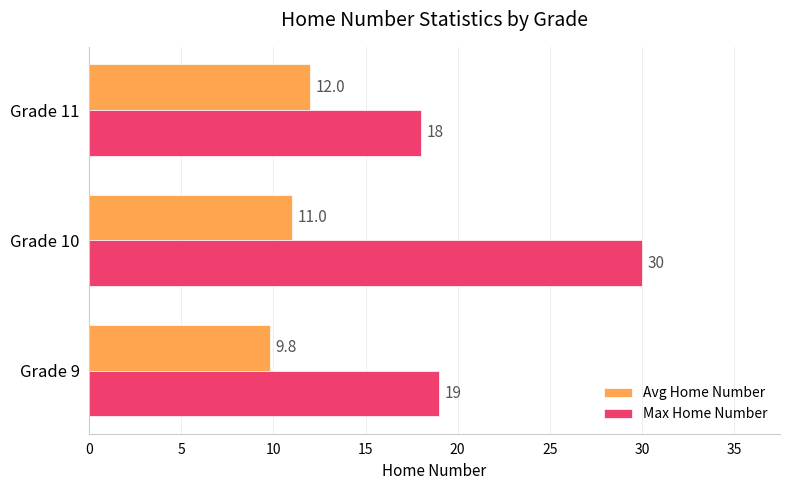

What are all the series names shown in the legend?

Avg Home Number, Max Home Number